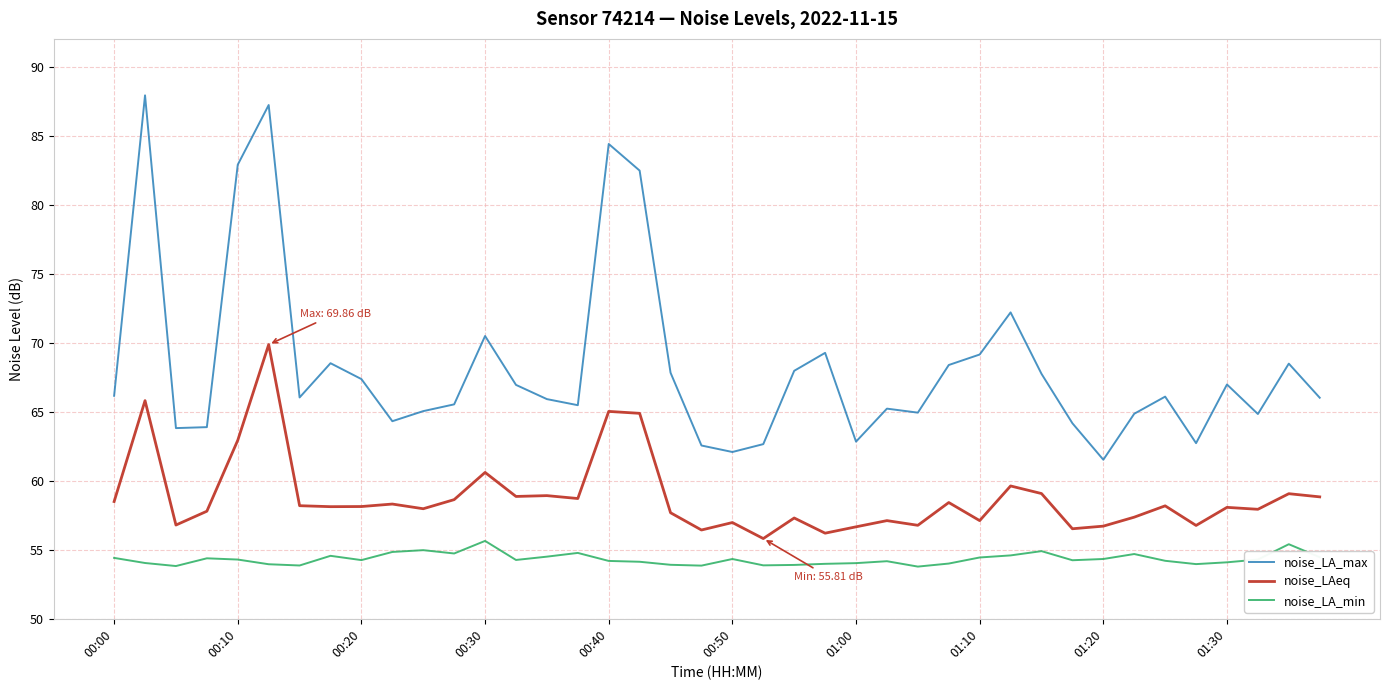

What is the minimum value shown in the chart?

53.8